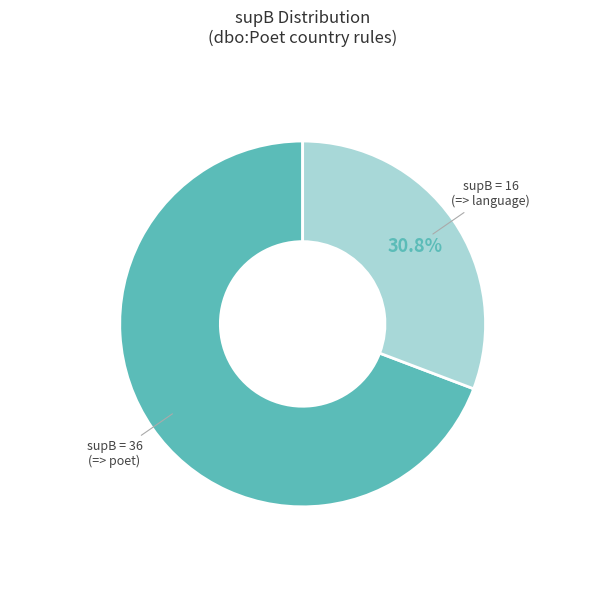

Rank the categories by value from highest to lowest.

supB = 36 (=> poet), supB = 16 (=> language)